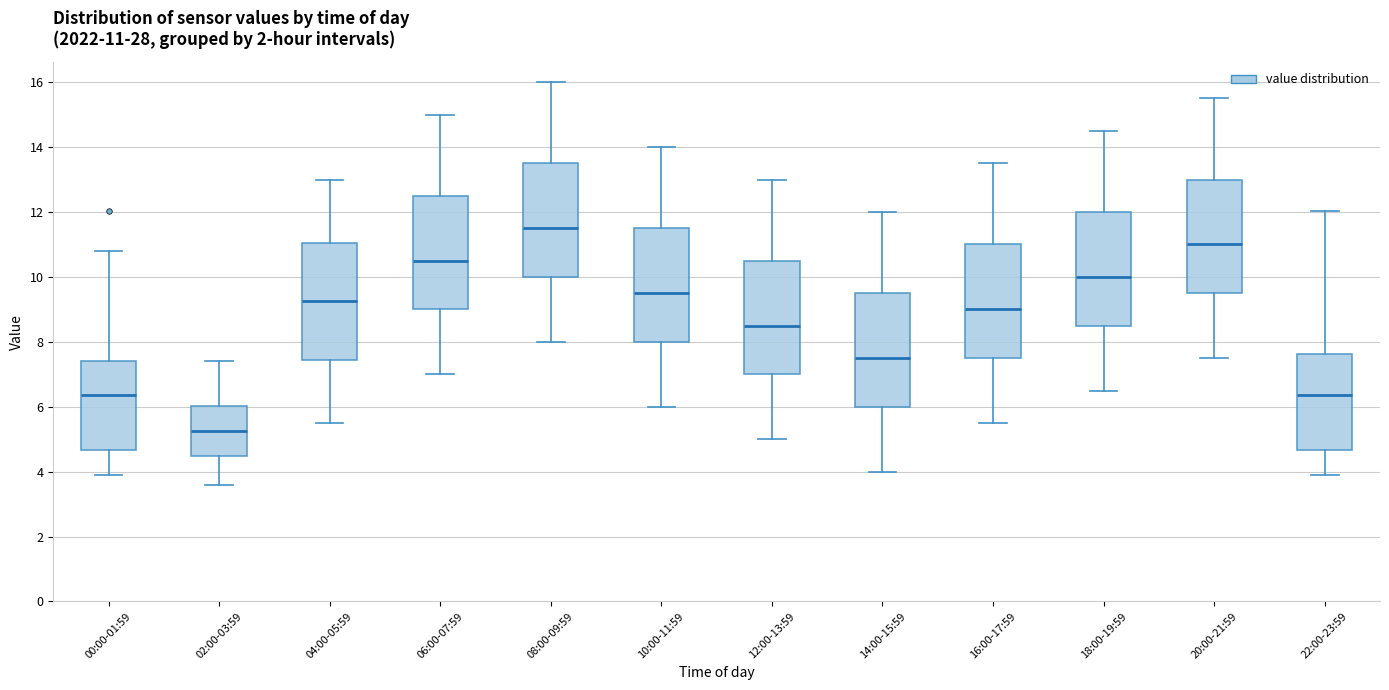

Which box has the lowest median line?

02:00-03:59